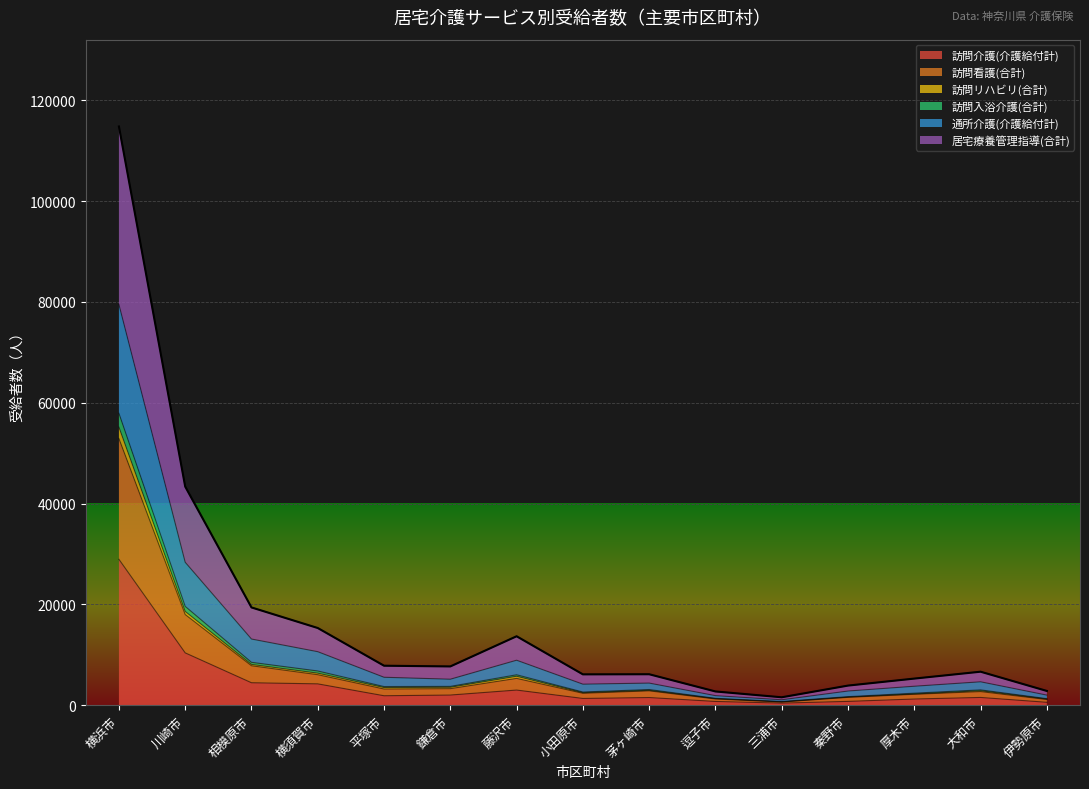

At which category does 訪問入浴介護(合計) reach its first local peak?

藤沢市